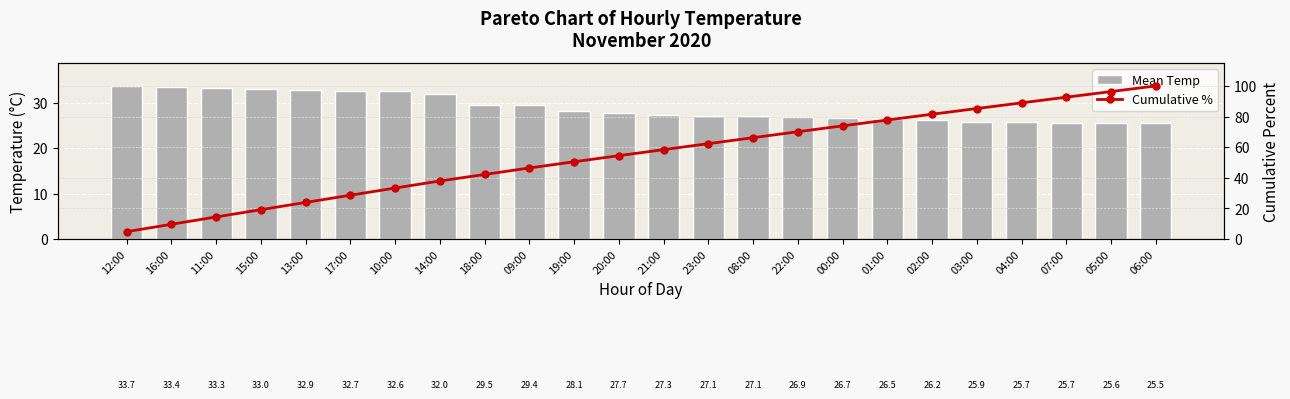

What are all the series names shown in the legend?

Mean Temp, Cumulative %